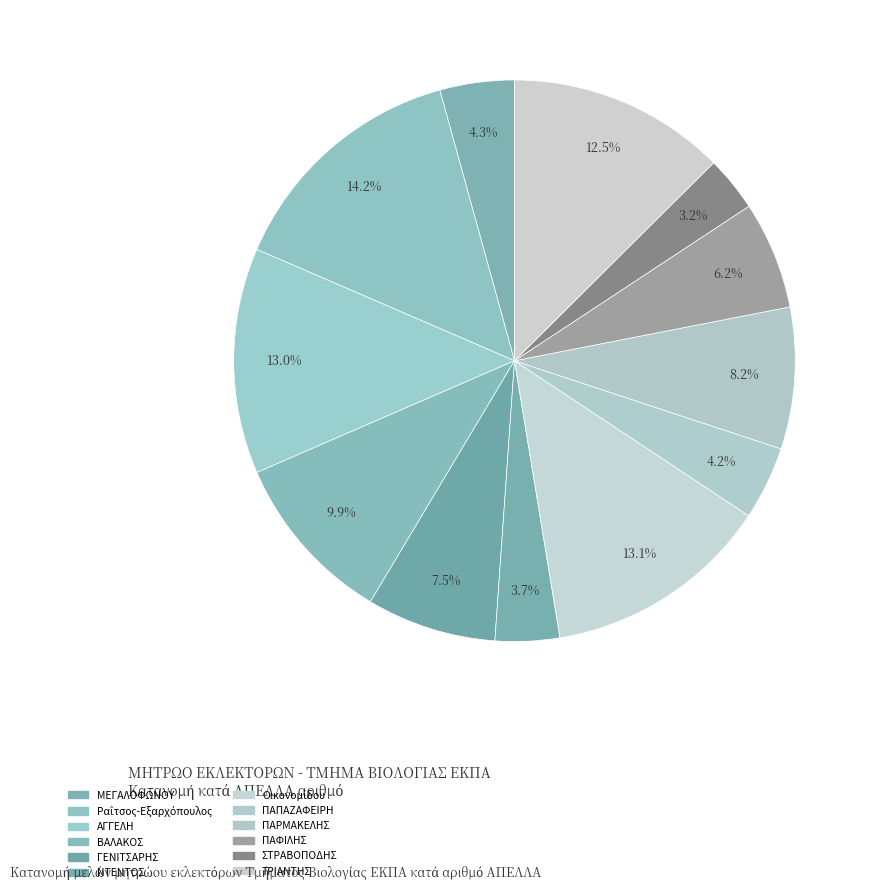

What percentage is the ΓΕΝΙΤΣΑΡΗΣ slice, to the nearest percent?

7%